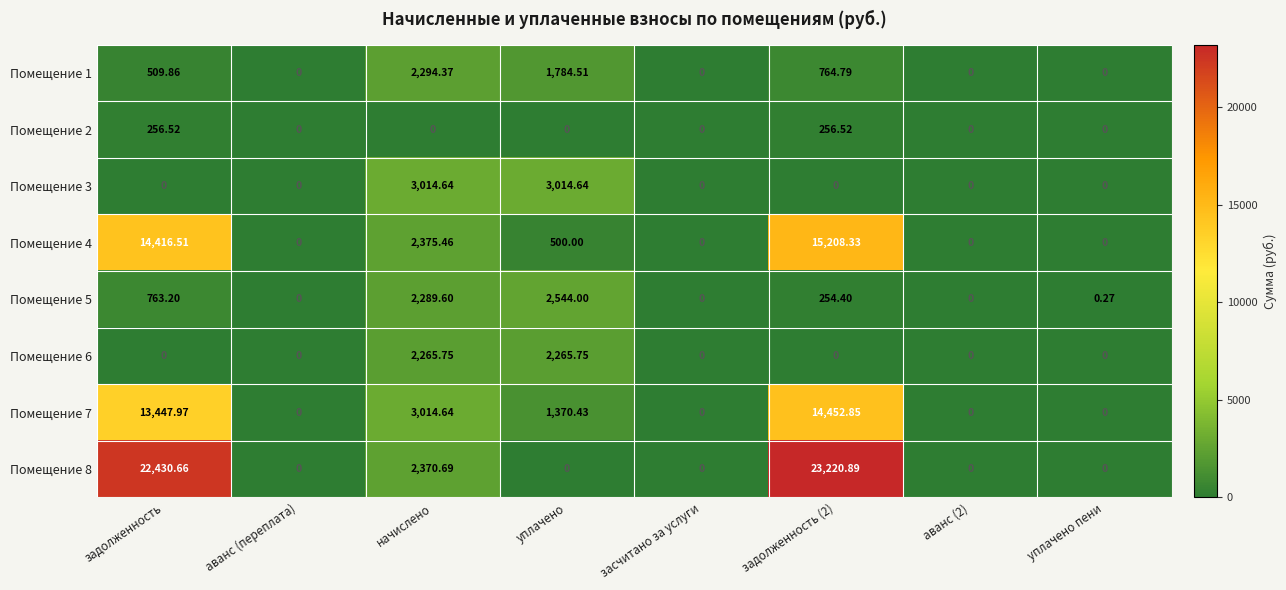

Where is Помещение 7 nearest to the value 7226?

начислено